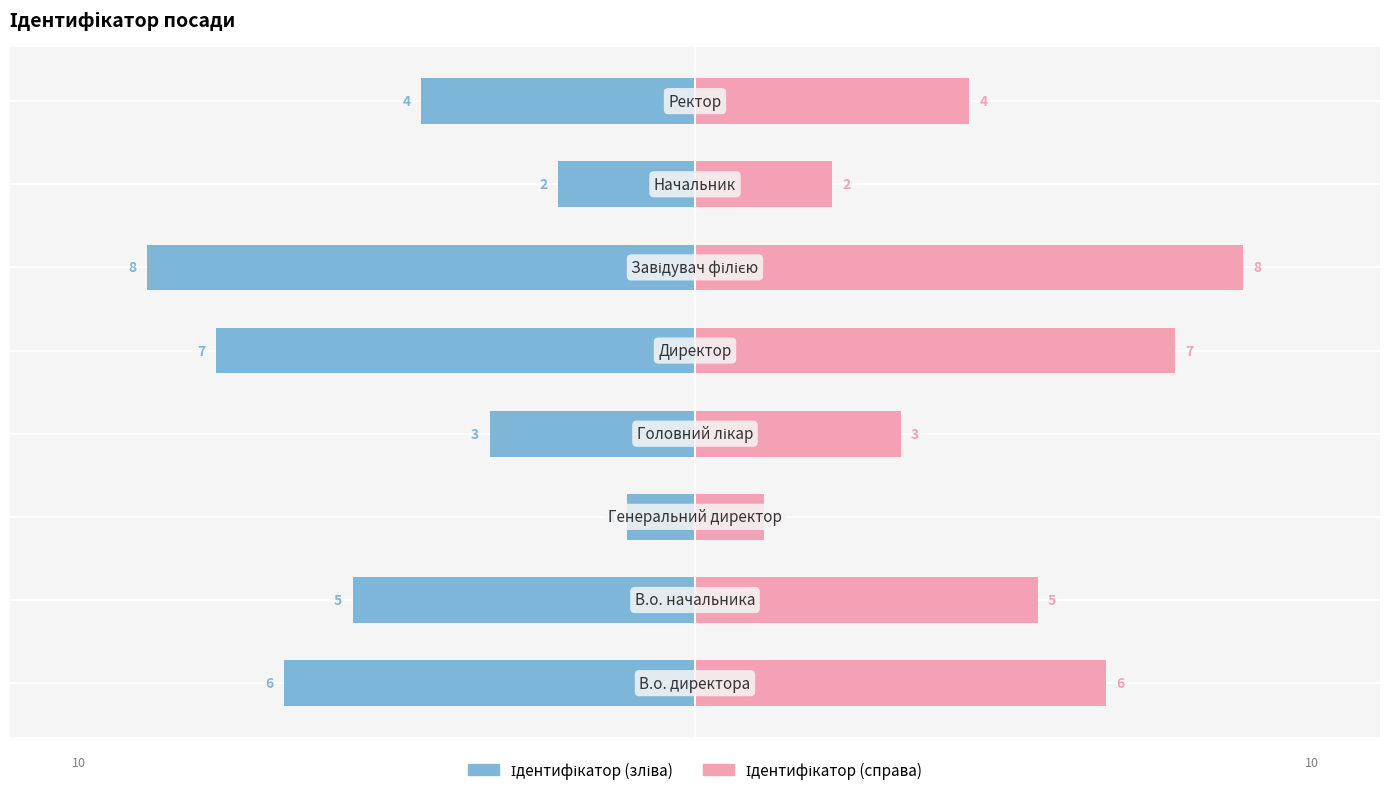

Count the number of categories in the chart.

8